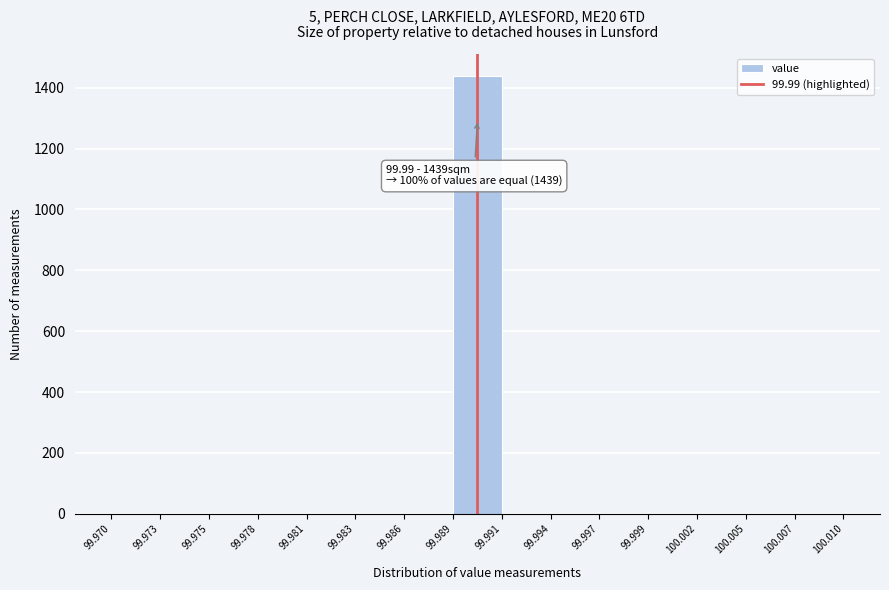

Over which range of the x-axis is the bar tallest?

99.989 to 99.991